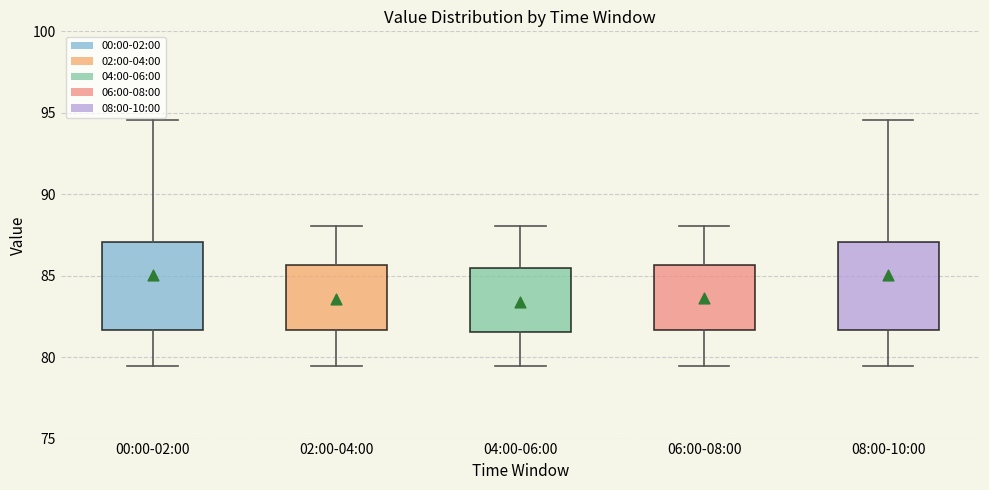

Reading left to right, transcribe this box plot: for each box, give where its median line is, the range the box spans, and where its two whiskers end, as read against the y-axis. The values are not printed on the chart, so give them approximately, as read against the axis.

00:00-02:00: median 85.5, box 81.5 to 87.0, whiskers 79.5 to 94.5
02:00-04:00: median 83.5, box 81.5 to 85.5, whiskers 79.5 to 88.0
04:00-06:00: median 83.0, box 81.5 to 85.5, whiskers 79.5 to 88.0
06:00-08:00: median 83.5, box 81.5 to 85.5, whiskers 79.5 to 88.0
08:00-10:00: median 85.5, box 81.5 to 87.0, whiskers 79.5 to 94.5